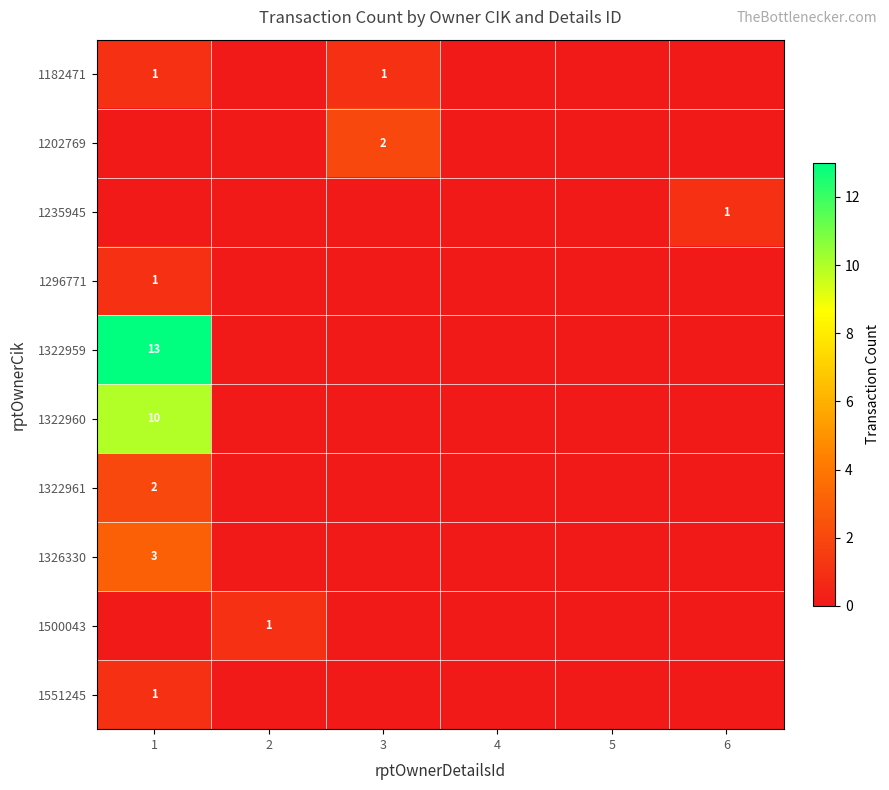

At how many categories does at least one series exceed 5?

1